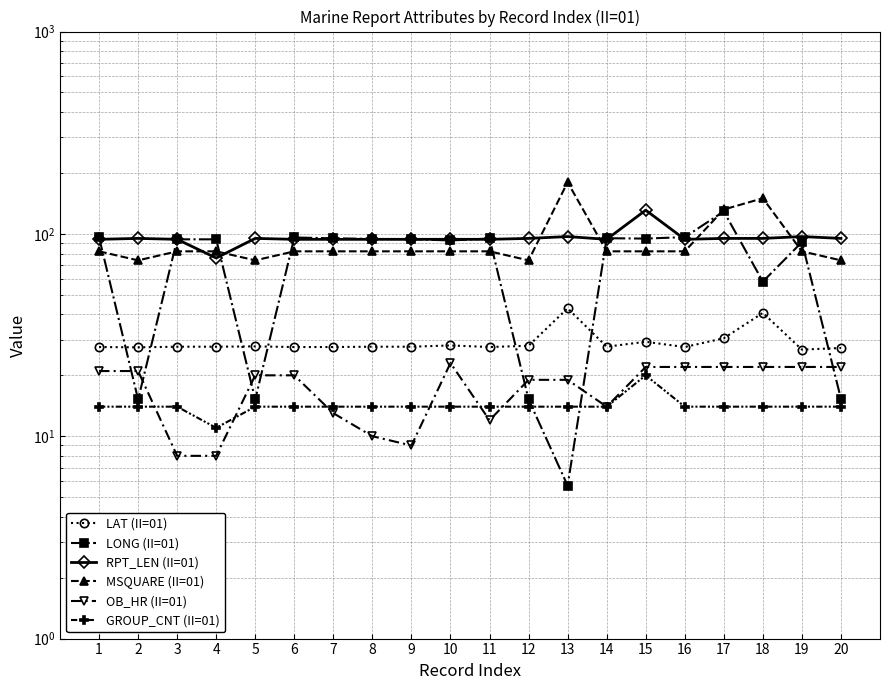

True or false: OB_HR (II=01) and LAT (II=01) cross at least once.

False